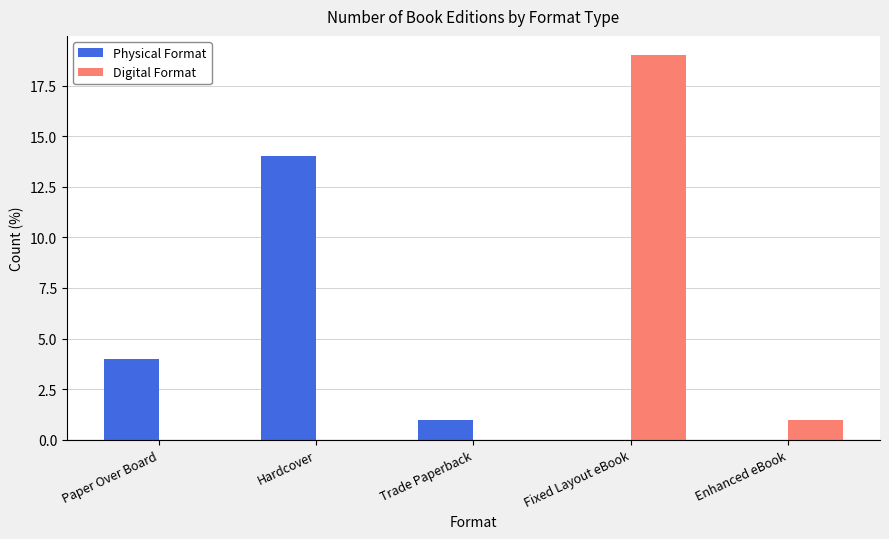

The Physical Format series shows 0 at Enhanced eBook. True or false?

True